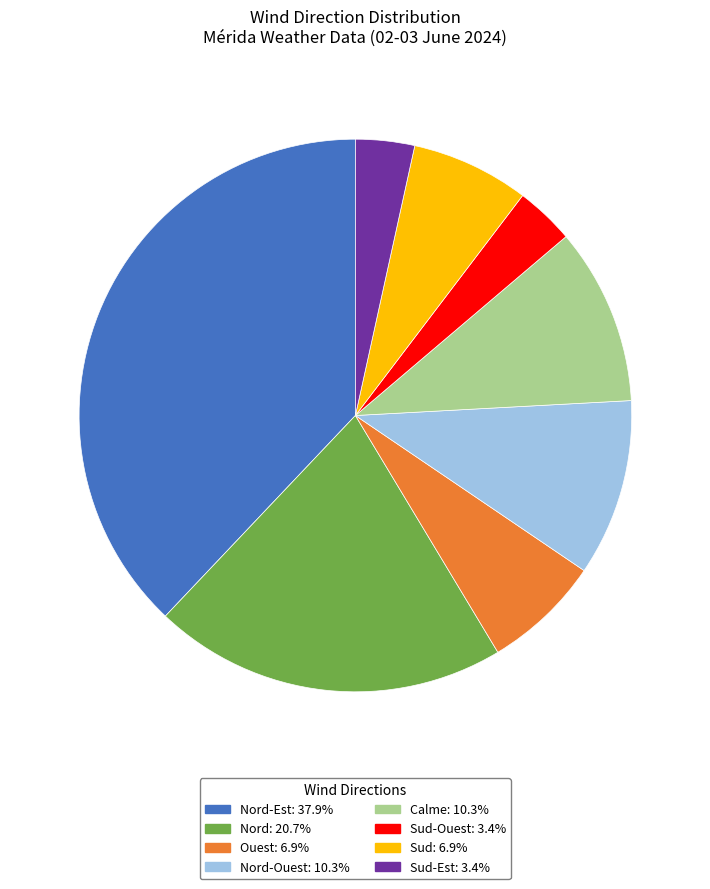

Count the number of slices in the pie.

8